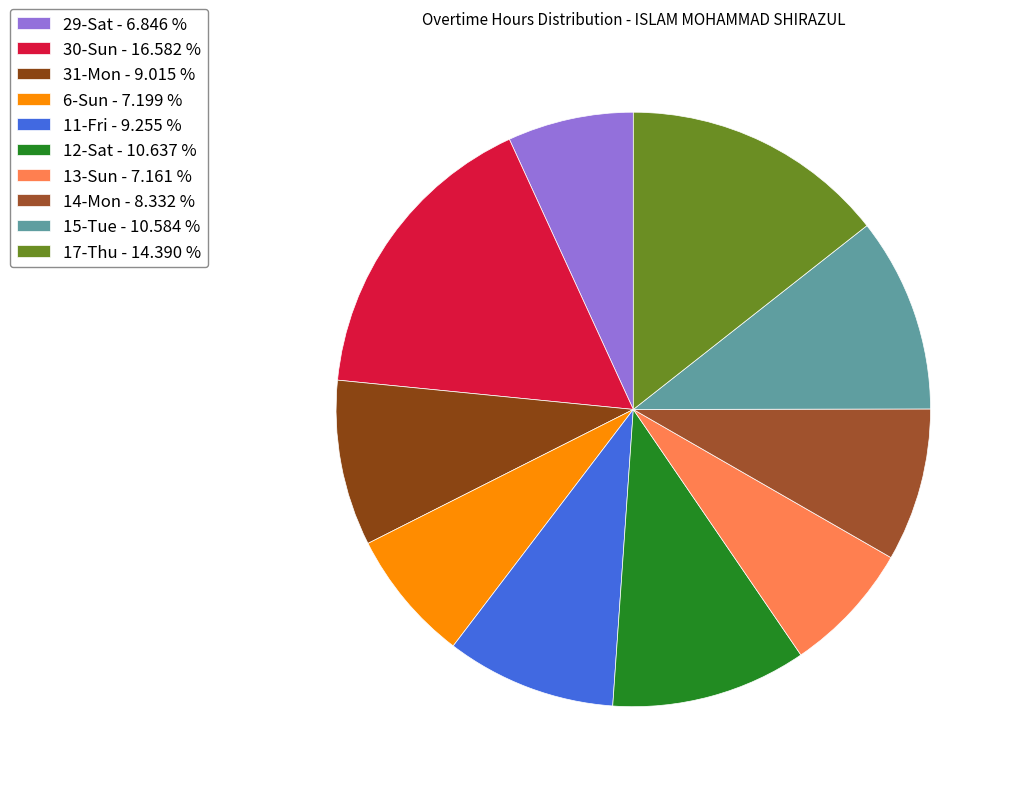

The 6-Sun slice represents 12% of the pie. True or false?

False